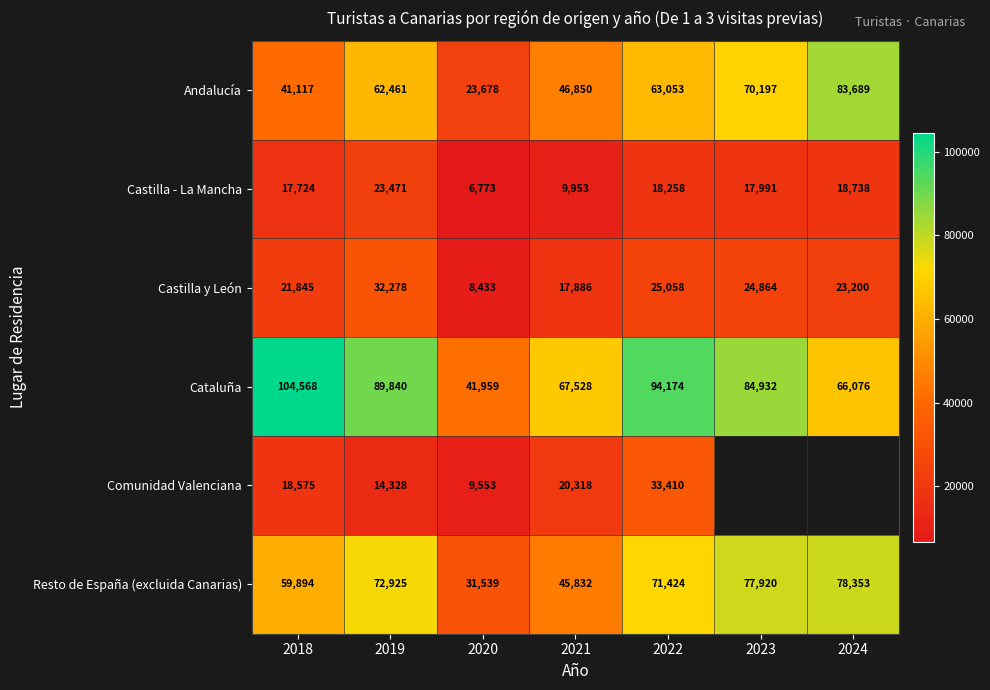

The value of Resto de España (excluida Canarias) at 2019 is 130012. True or false?

False